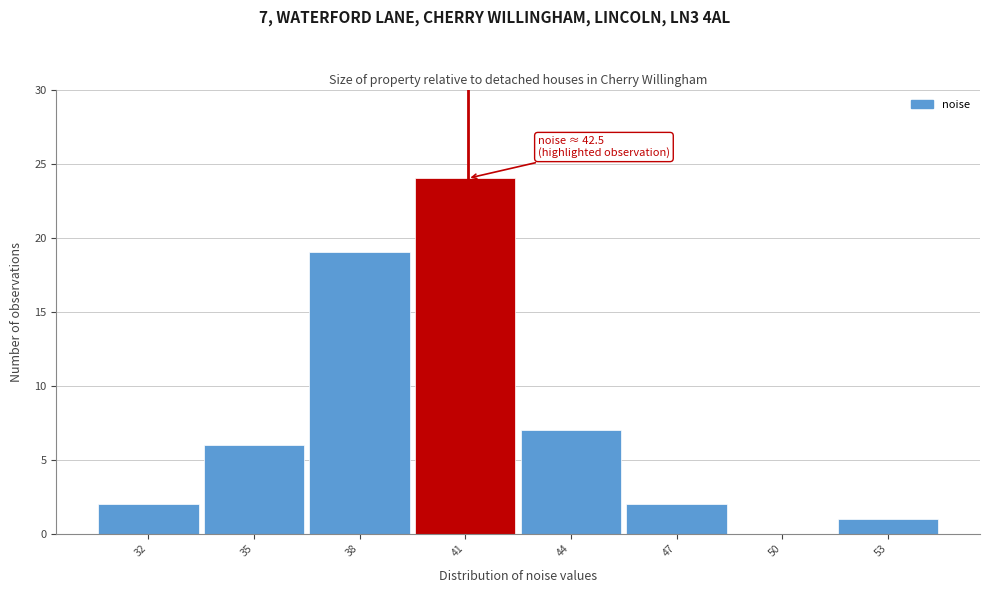

Reading left to right, list all the values displayed in this chart.

32=2	35=6	38=19	41=24	44=7	47=2	50=0	53=1